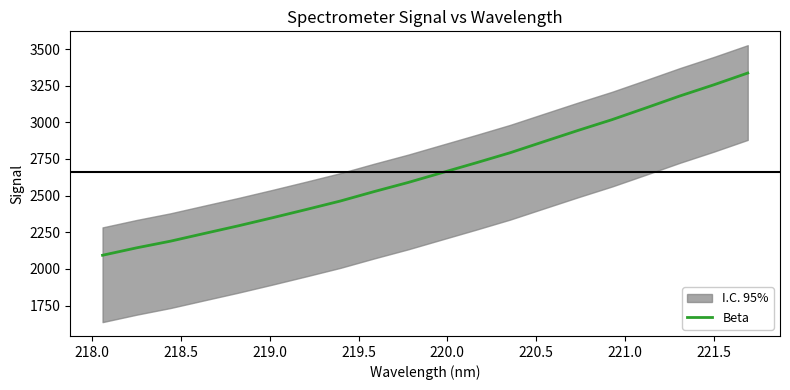

True or false: the data has more than 1 interior local peaks.

False